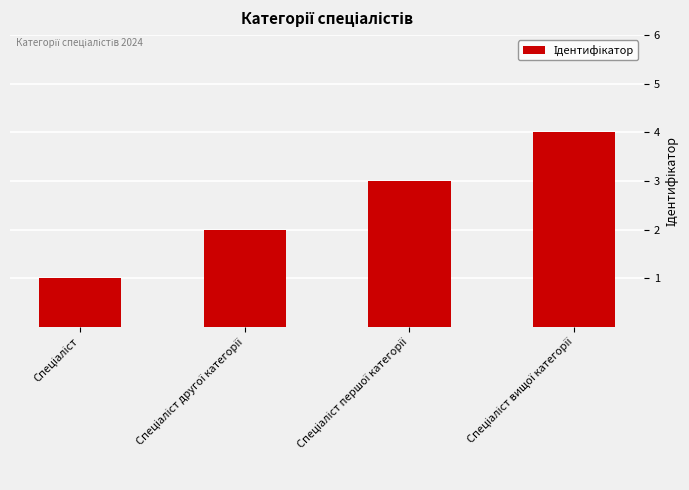

What is the difference between the maximum and minimum values?

3